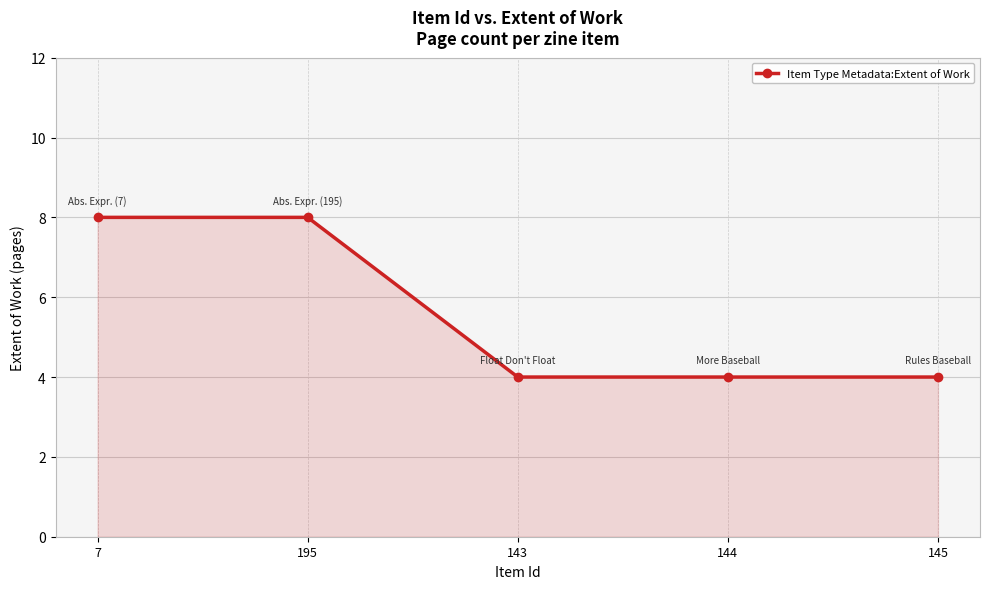

How many lines are shown in the chart?

1